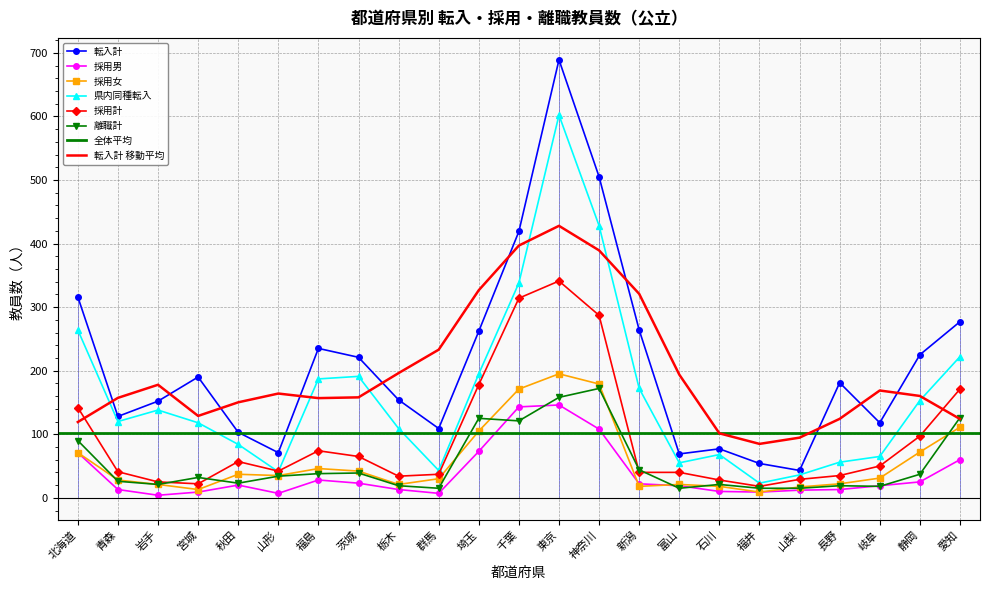

At which label does 離職計 reach its peak?

神奈川